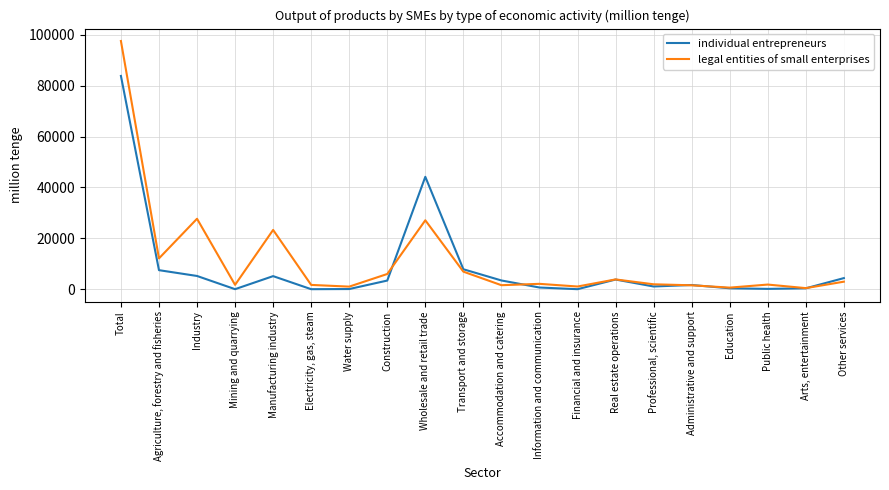

Which series changed the most between Industry and Water supply?

legal entities of small enterprises